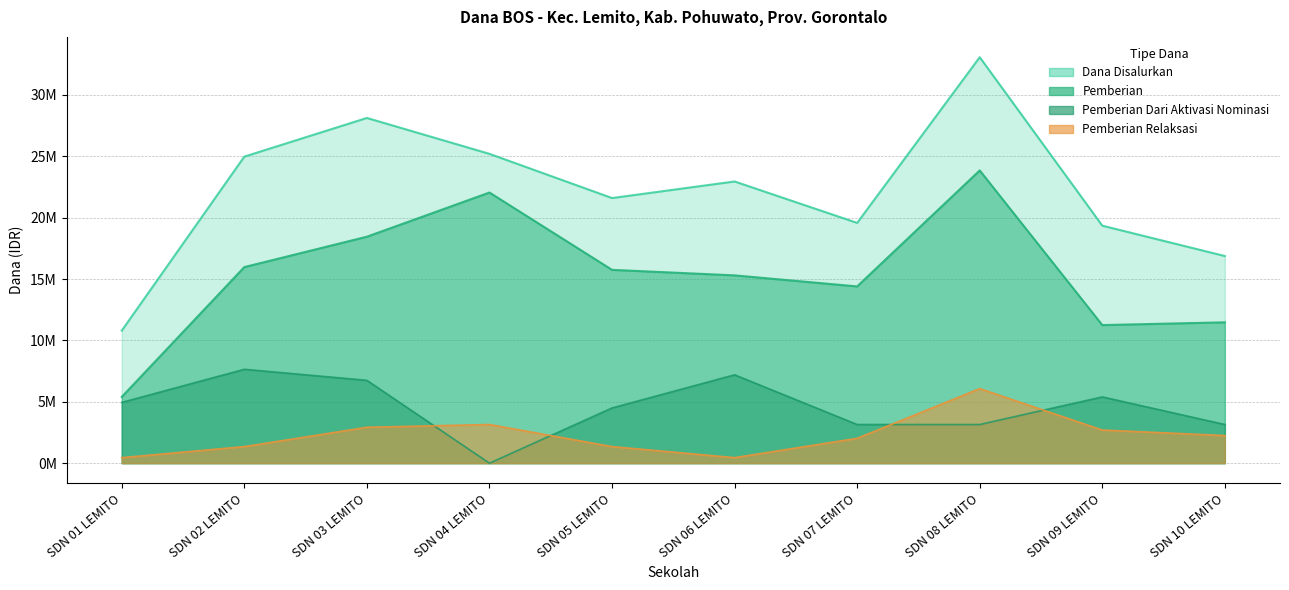

Reading right to left, transcribe all the data shown in this chart.

Pemberian: 11475000	11250000	23850000	14400000	15300000	15750000	22050000	18450000	15975000	5400000
Pemberian Dari Aktivasi Nominasi: 3150000	5400000	3150000	3150000	7200000	4500000	0	6750000	7650000	4950000
Pemberian Relaksasi: 2250000	2700000	6075000	2025000	450000	1350000	3150000	2925000	1350000	450000
Dana Disalurkan: 16875000	19350000	33075000	19575000	22950000	21600000	25200000	28125000	24975000	10800000